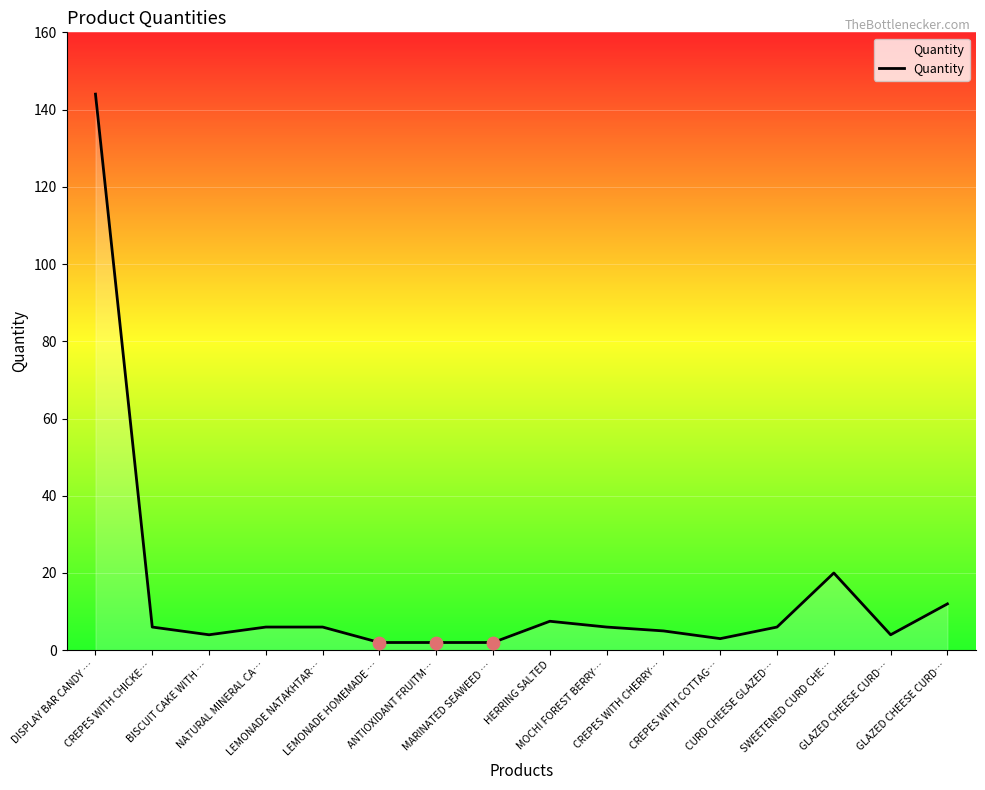

How many lines are shown in the chart?

1